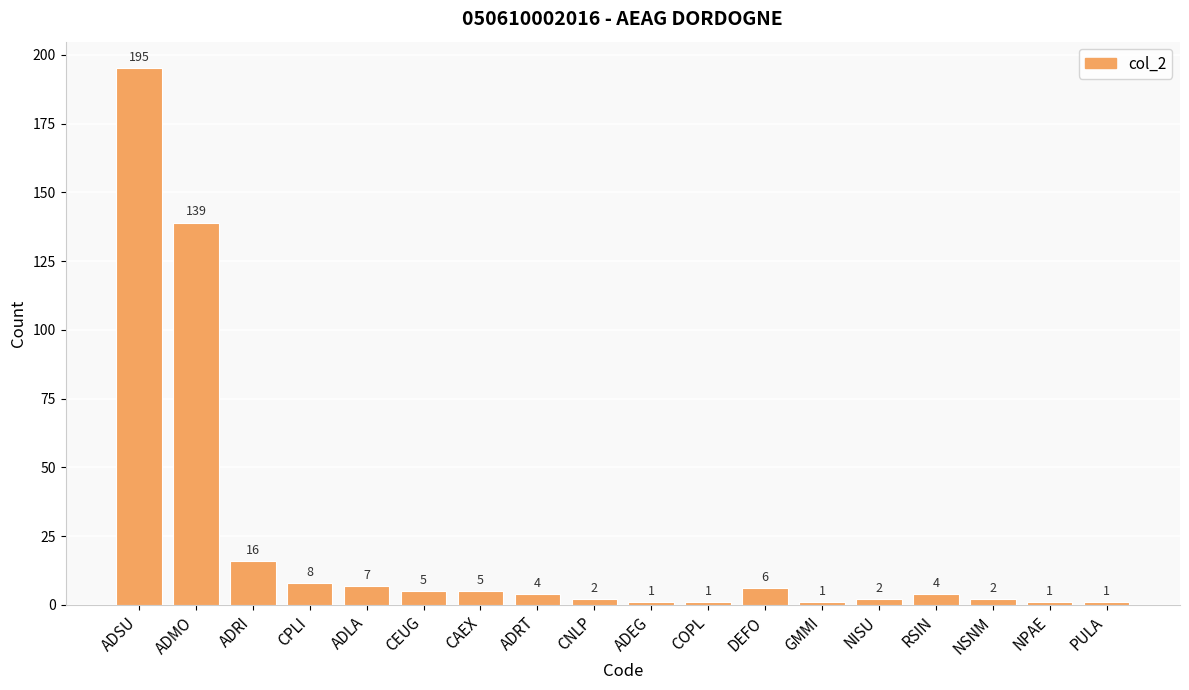

What is the label of the 14th bar from the right?

ADLA